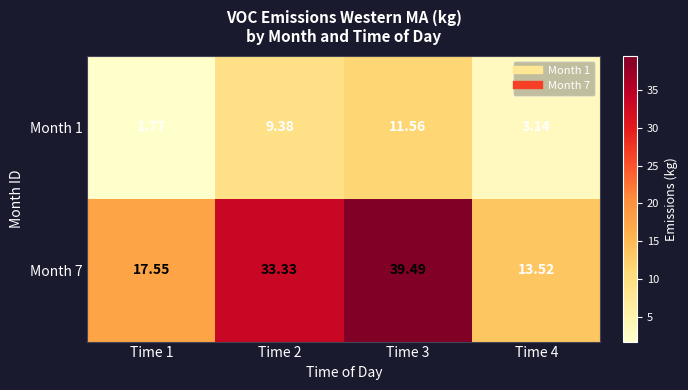

How many values in the Month 7 series exceed 33?

2